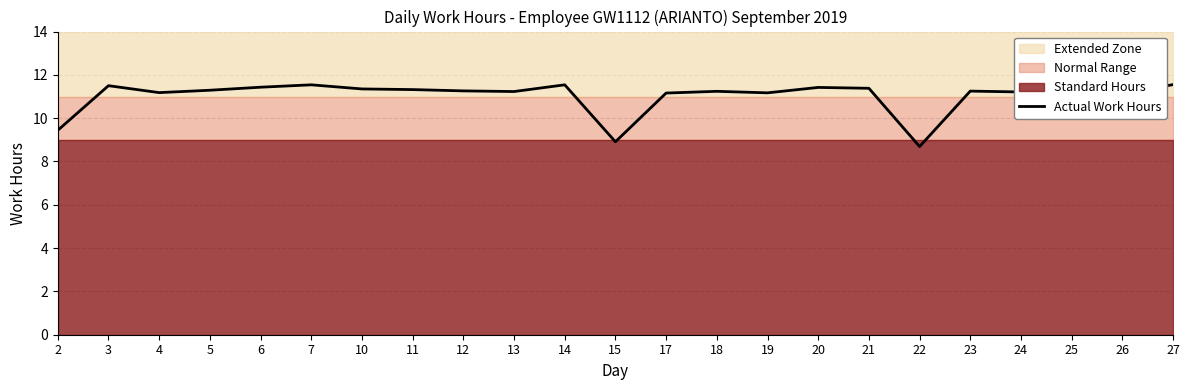

What is the sum of the values at 26 and 20?

22.6